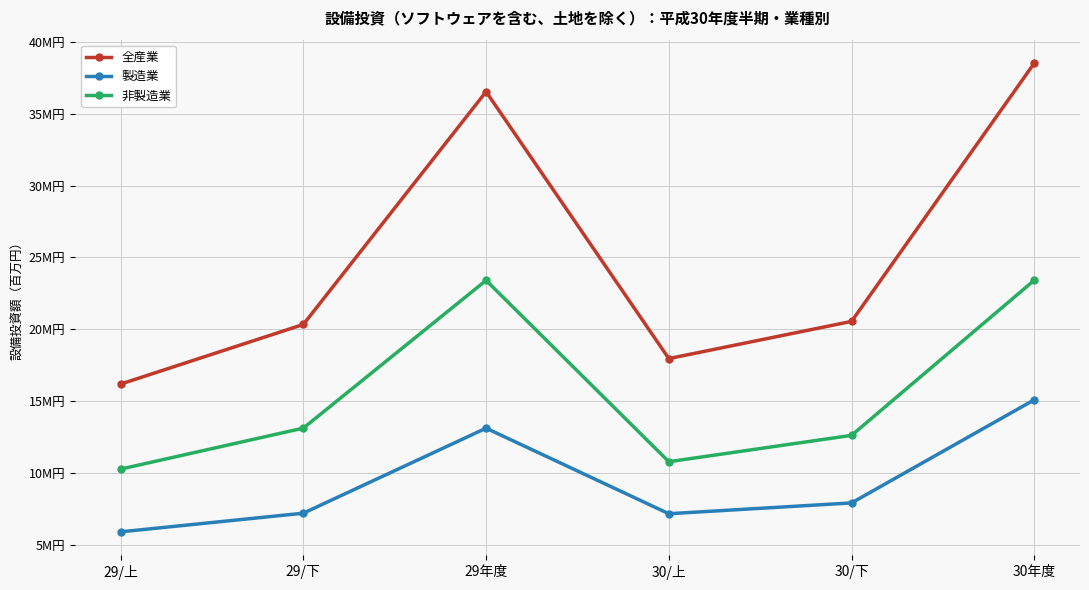

What position from the right is 29/下?

5